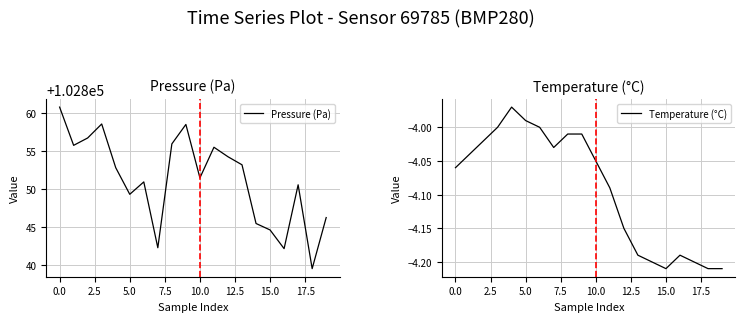

Does the chart display data point markers on the line(s)?

No